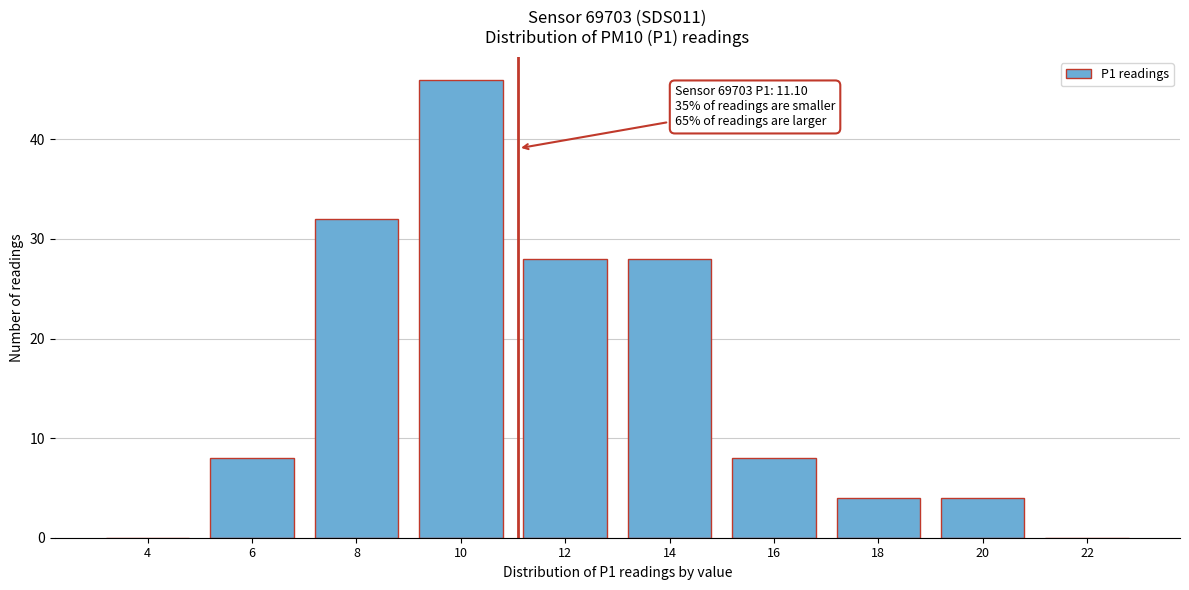

Reading left to right, what are all the values shown in this chart?

4=0	6=8	8=32	10=46	12=28	14=28	16=8	18=4	20=4	22=0